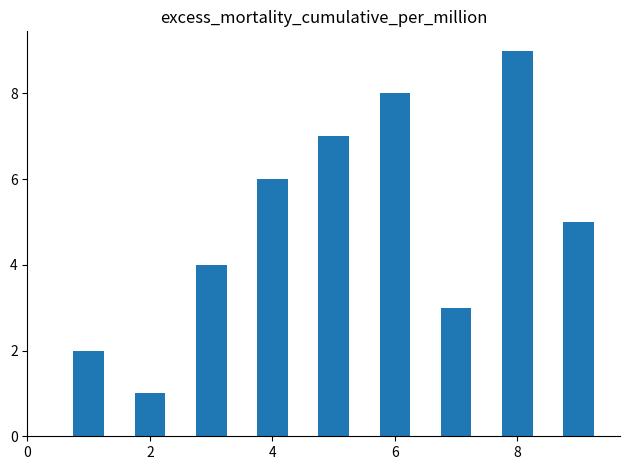

What is the greatest value displayed?

9